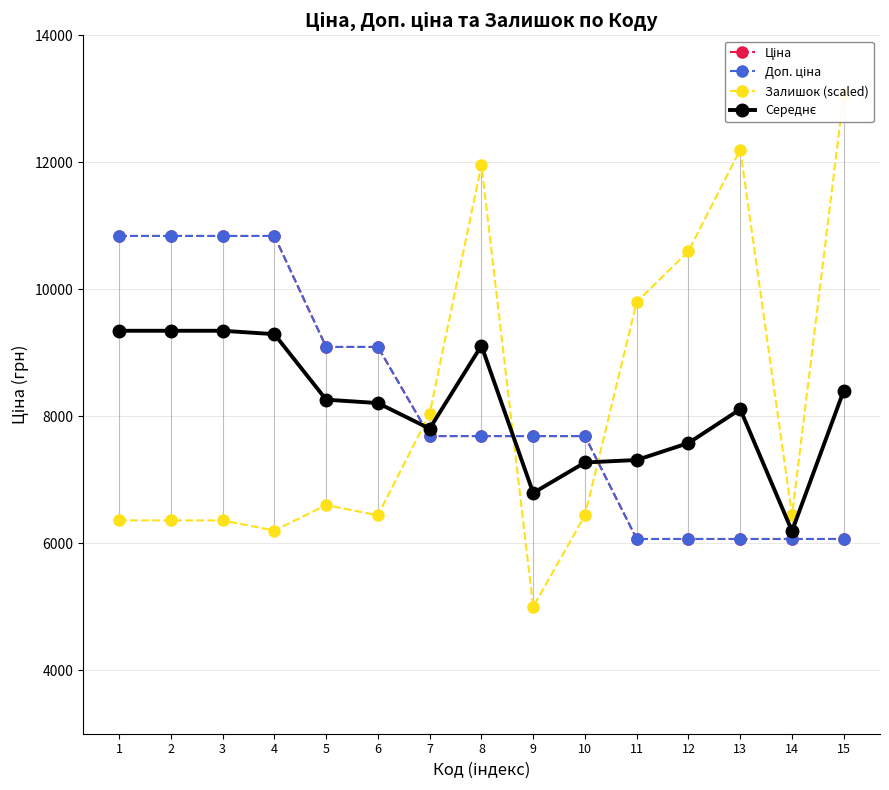

Where does the Ціна series first go above 7687?

1